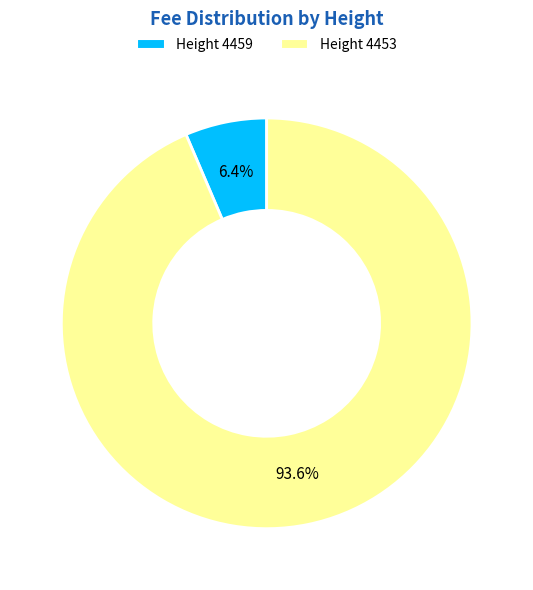

Does any single category account for the majority?

Yes